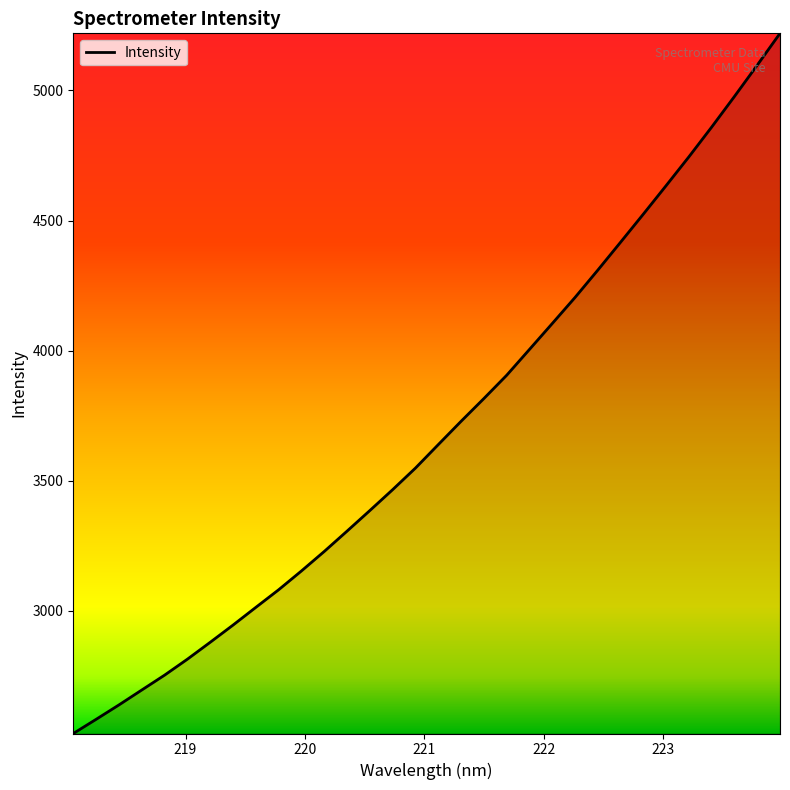

True or false: there are more than 2 points higher than both neighbors.

False